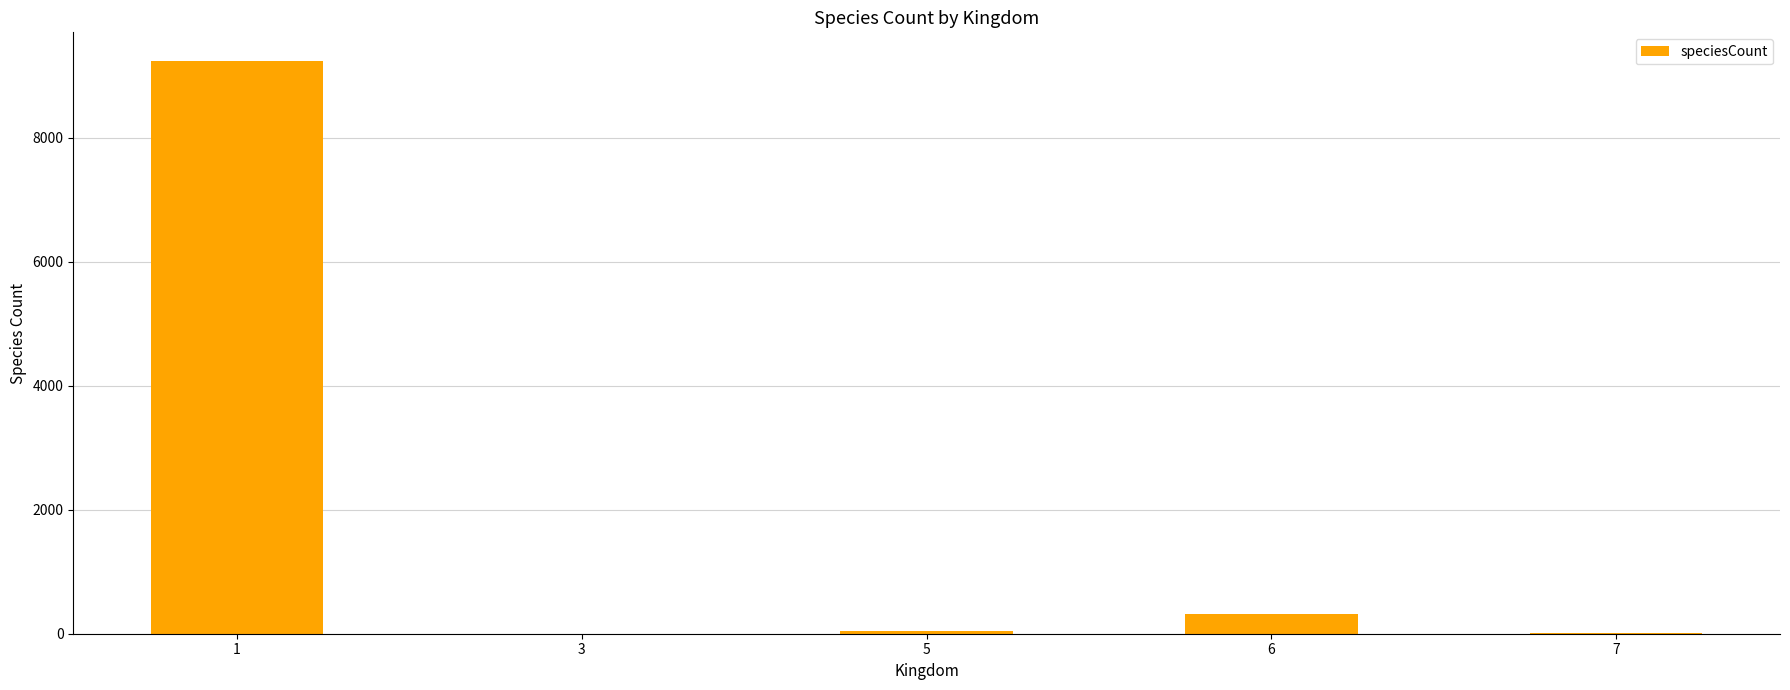

What is the ratio of the value at 1 to the value at 6?

28.6